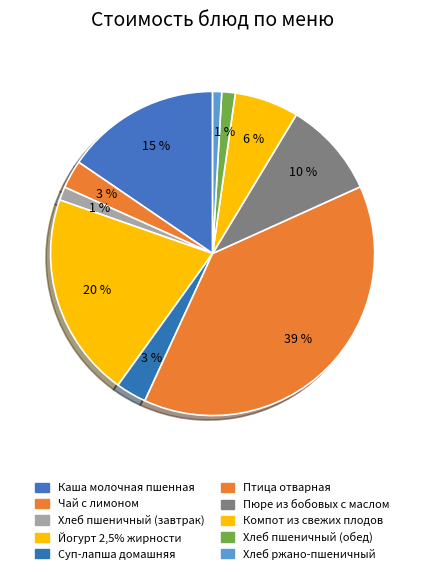

To the nearest percent, what percentage of the pie is Хлеб ржано-пшеничный?

1%